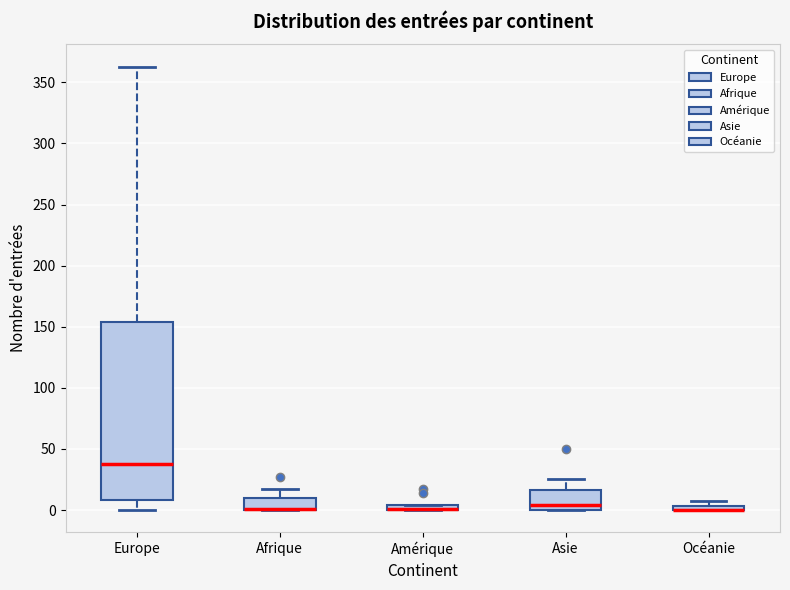

Where does the upper whisker of the box for Europe end on the y-axis? The values are not printed on the chart, so give them approximately, as read against the axis.

365